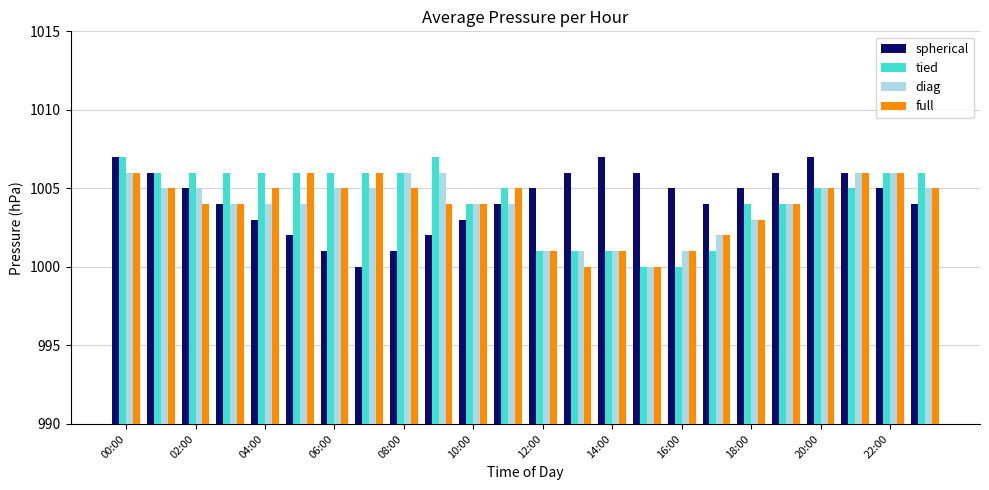

What is the difference between the maximum and minimum values in the spherical series?

7